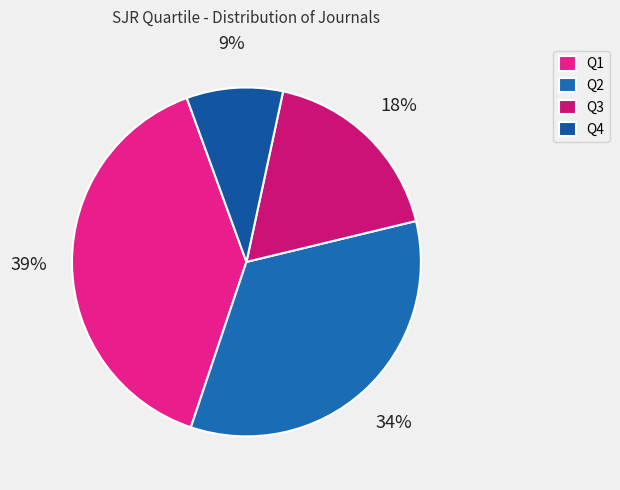

To the nearest percent, what portion does Q4 represent?

9%